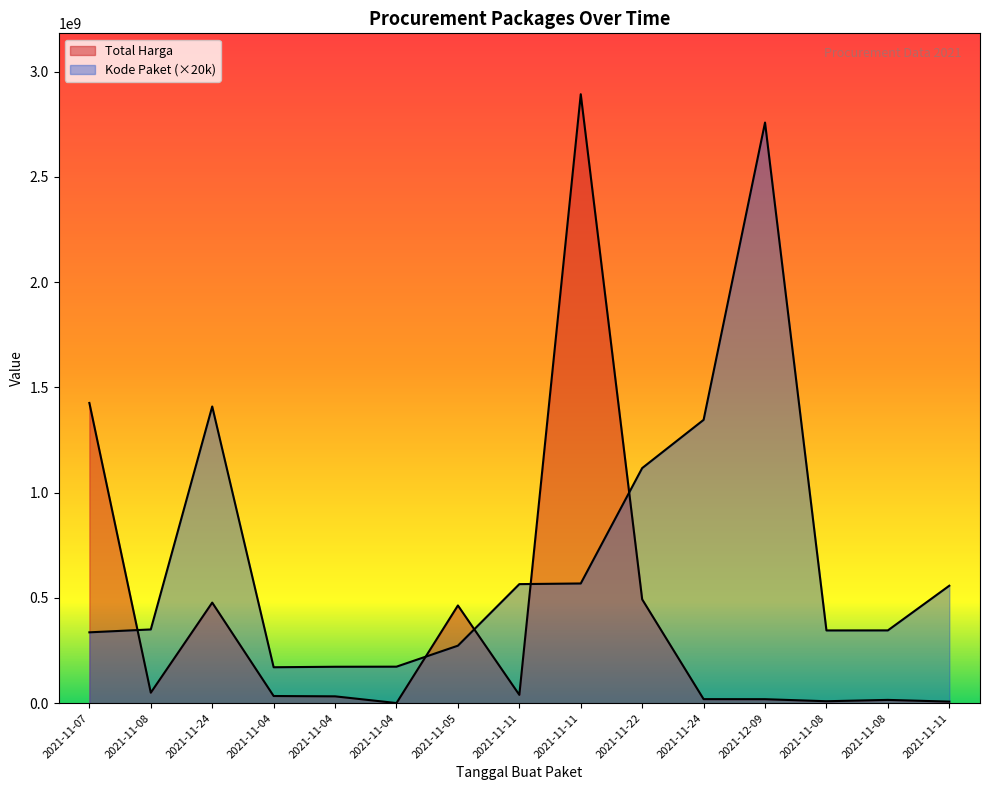

True or false: Kode Paket and Total Harga cross at least once.

True